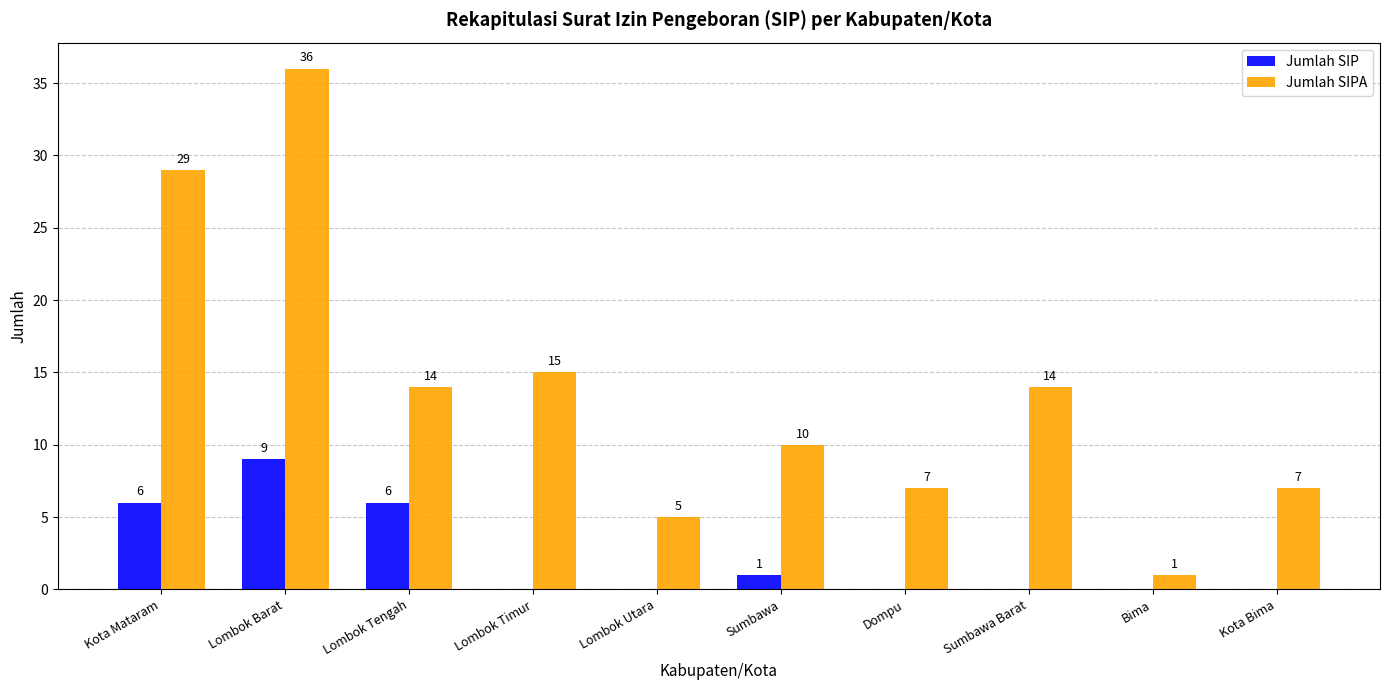

What is the maximum value shown in the chart?

36